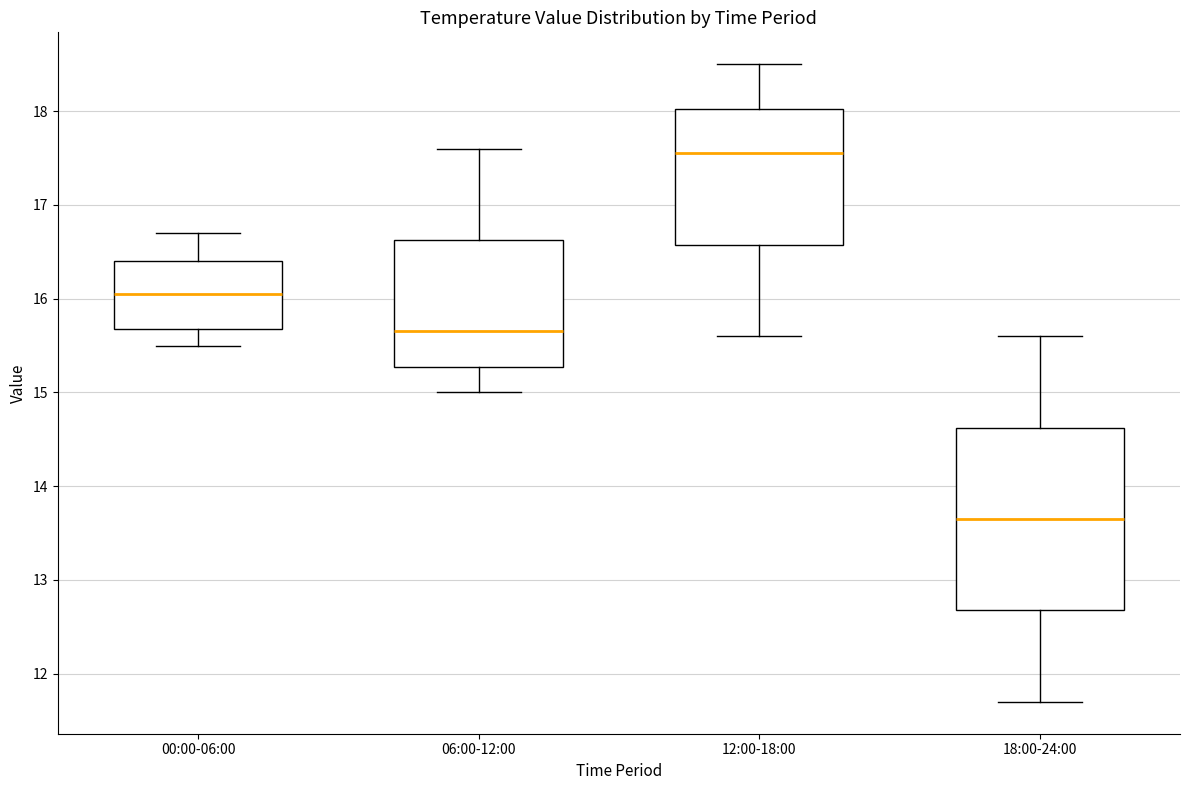

Which box is the tallest, from its lower edge to its upper edge?

18:00-24:00